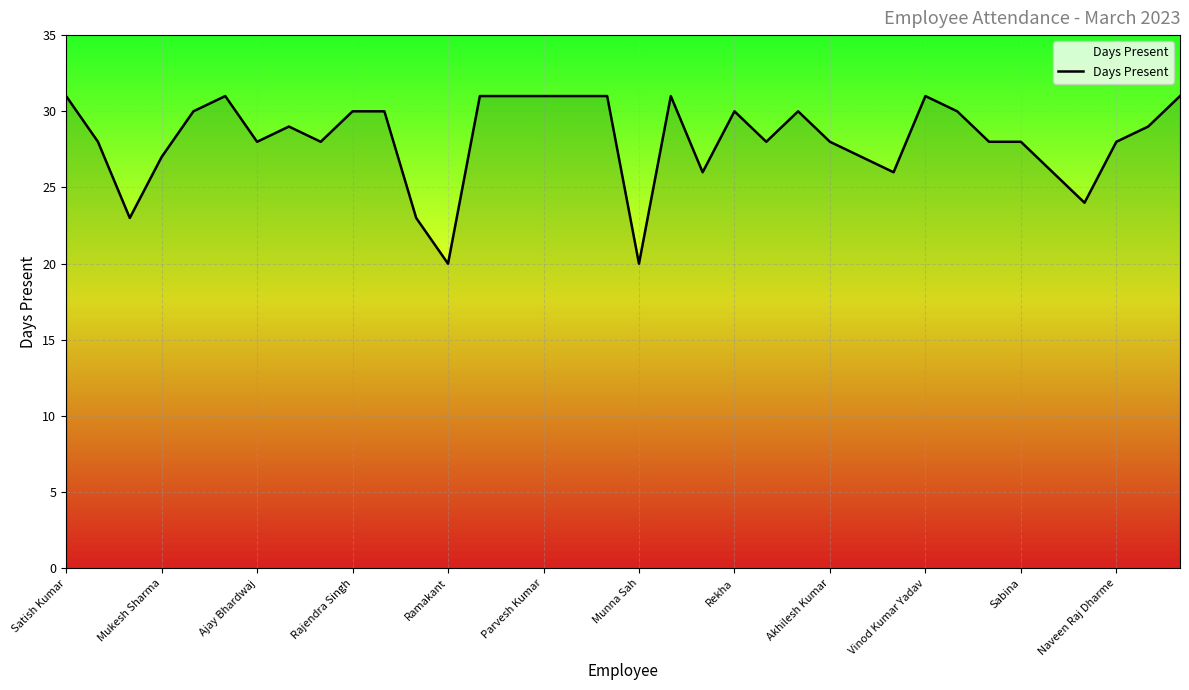

What is the smallest value displayed?

20